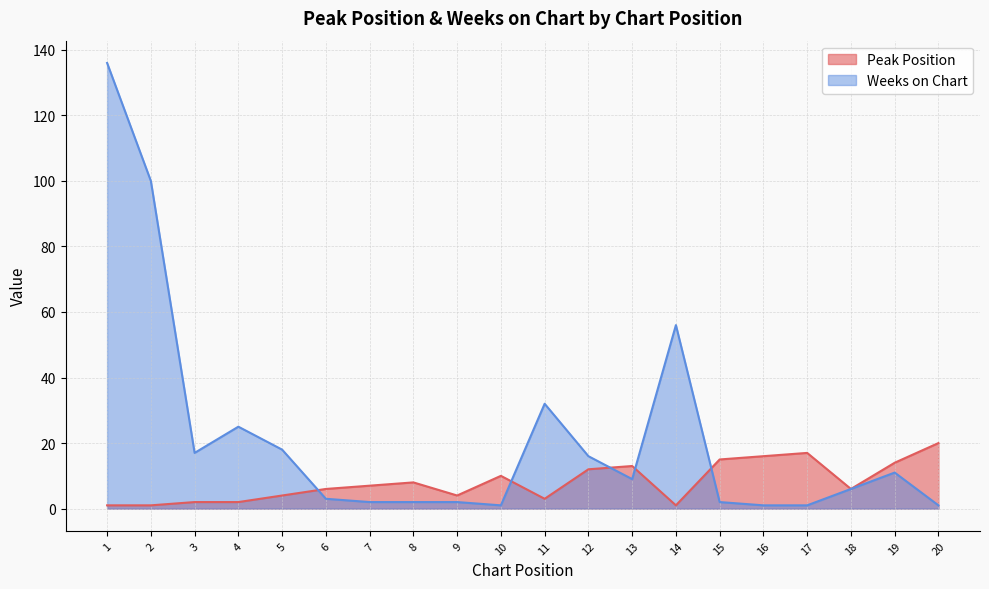

How many lines are shown in the chart?

2